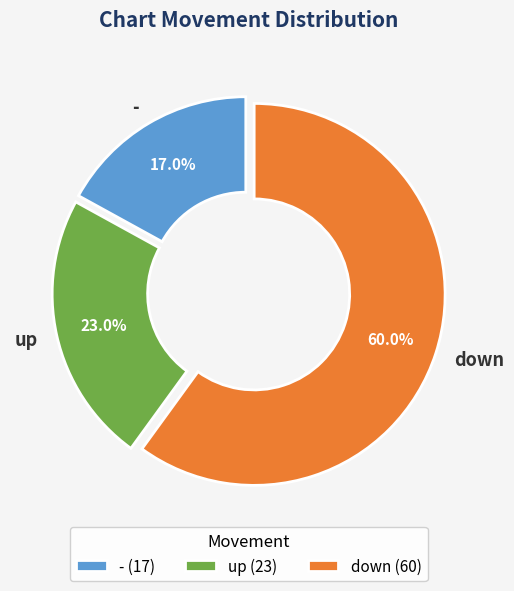

Is it true that - is 9% of the pie?

False